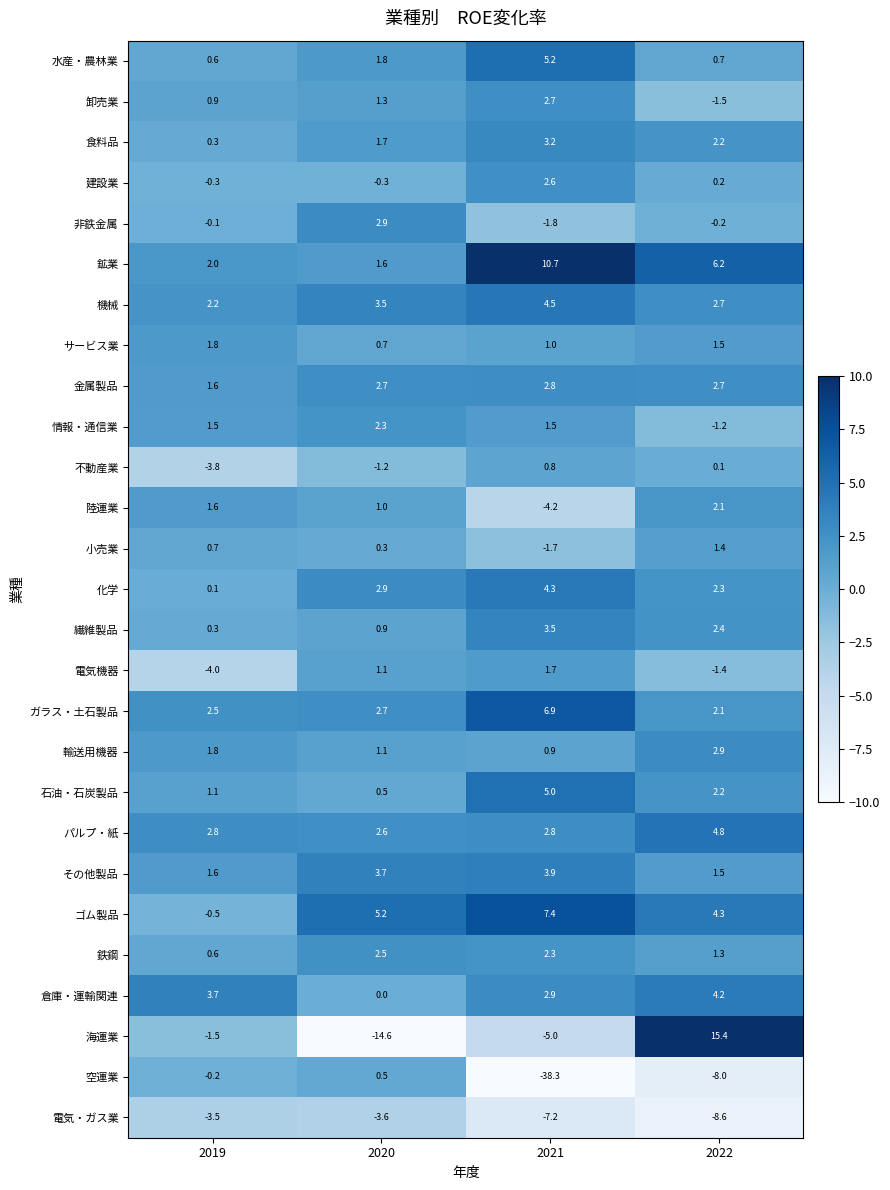

What is the difference between the highest and lowest values at 2021?

49.0